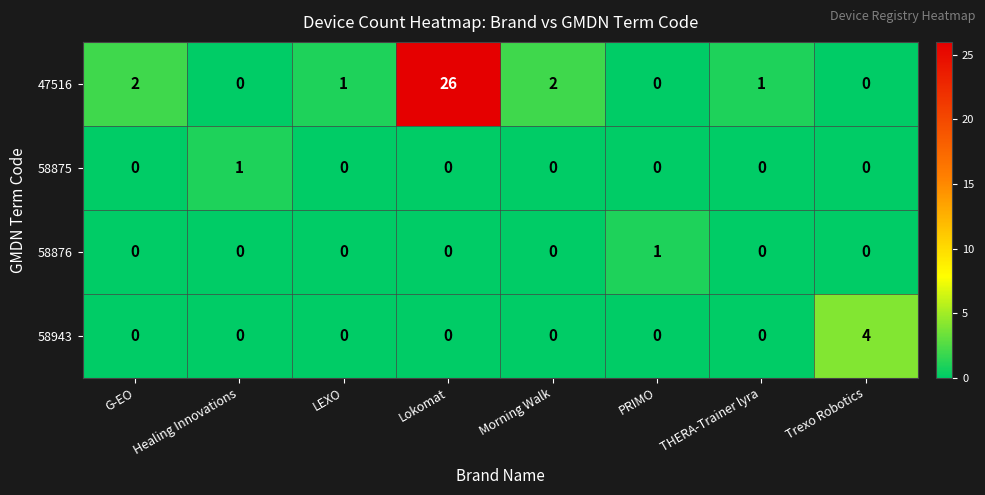

Which series has the largest range (max minus min)?

47516